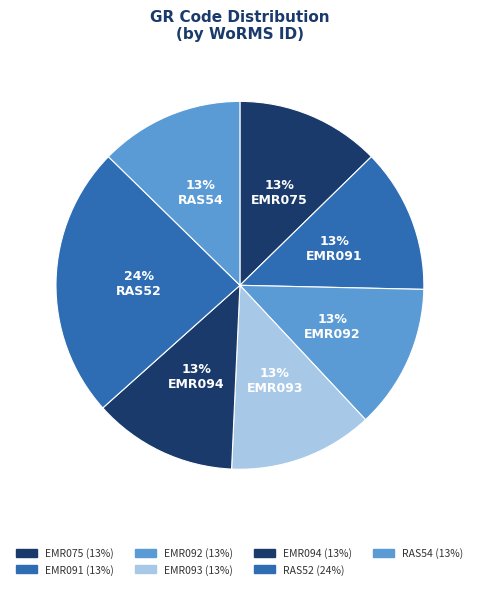

Is there a majority slice in this chart?

No